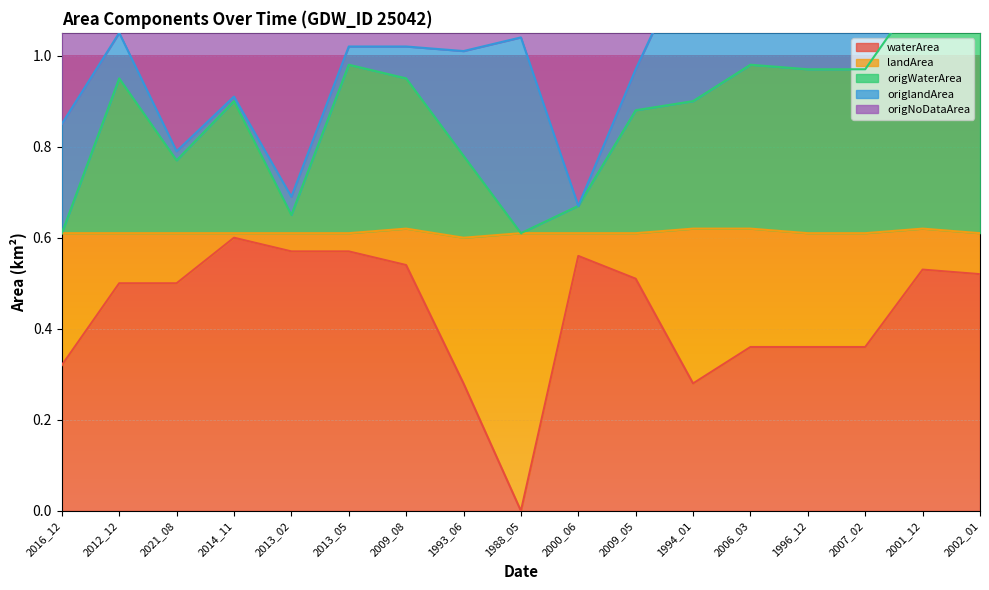

At which label does waterArea reach its minimum?

1988_05